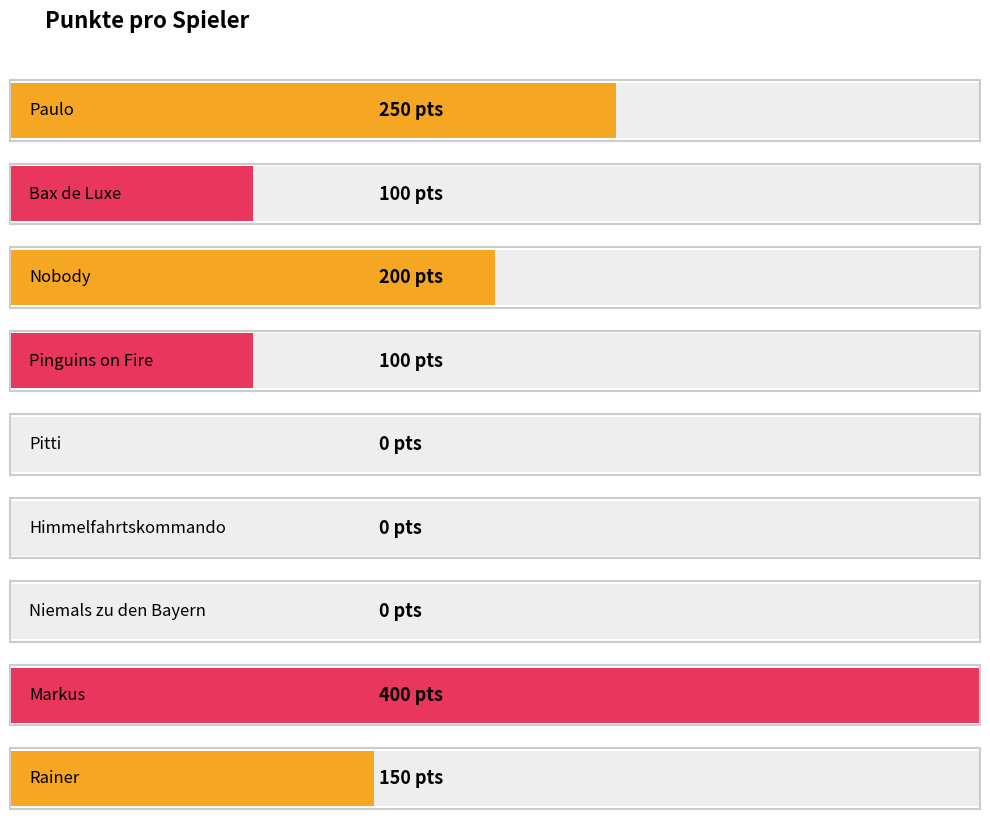

What is the difference between the values at Rainer and Paulo?

100